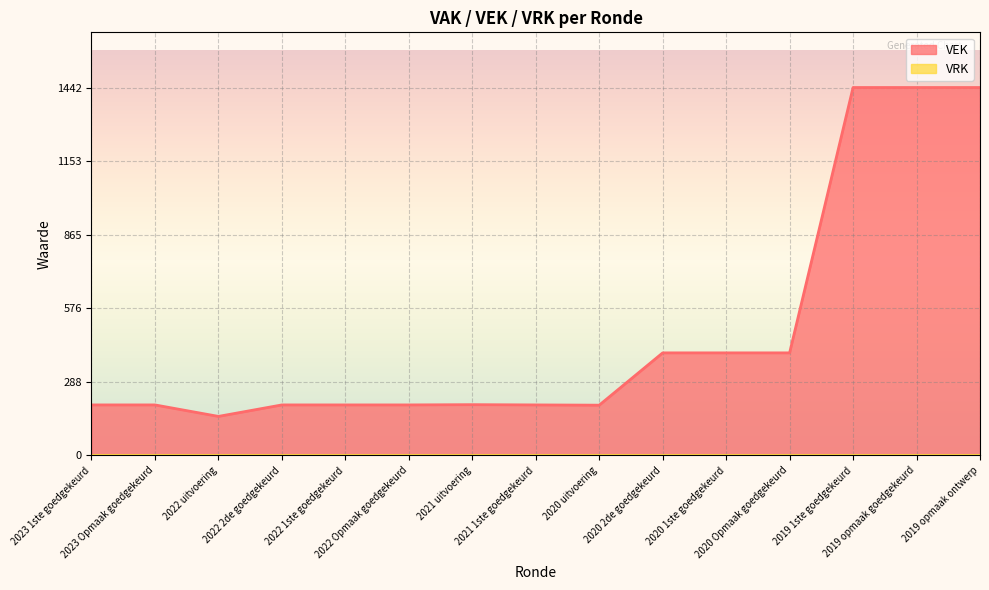

The chart shows a value of 198 at 2023 1ste goedgekeurd. True or false?

True